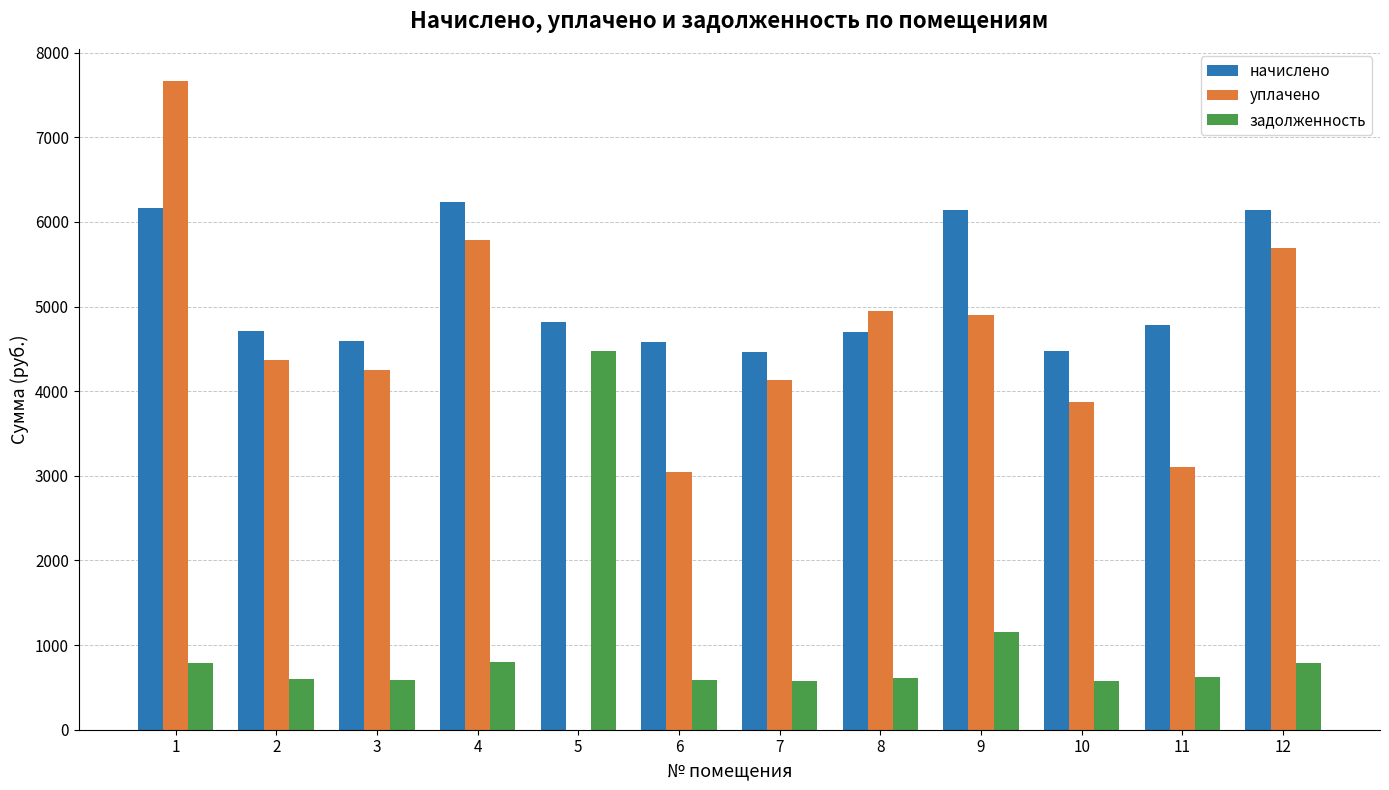

Which series has the widest spread of values?

уплачено